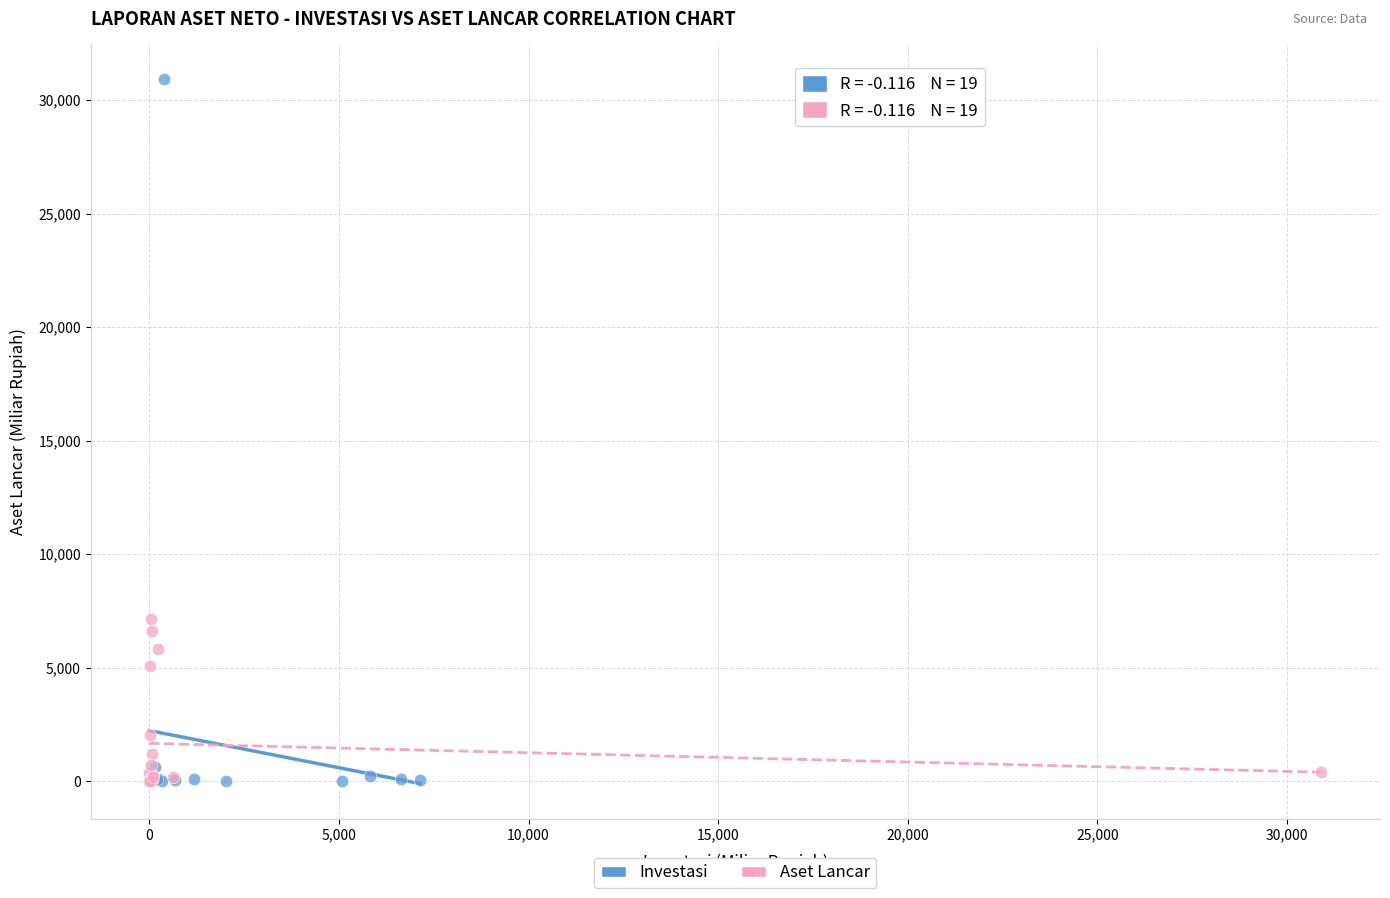

Which series contains the highest Y value?

Investasi